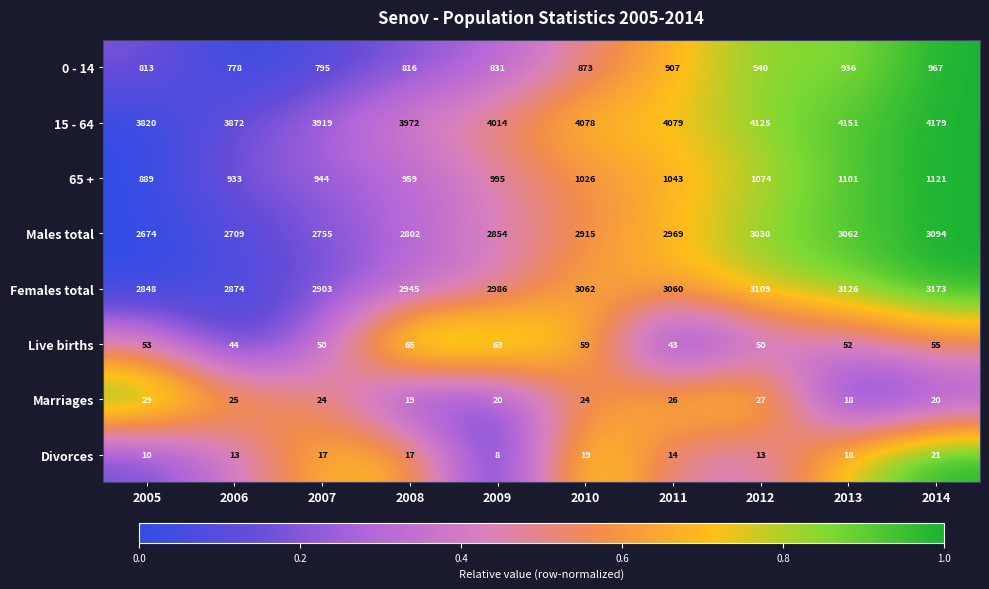

What is the total value across all series at 2014?

12630